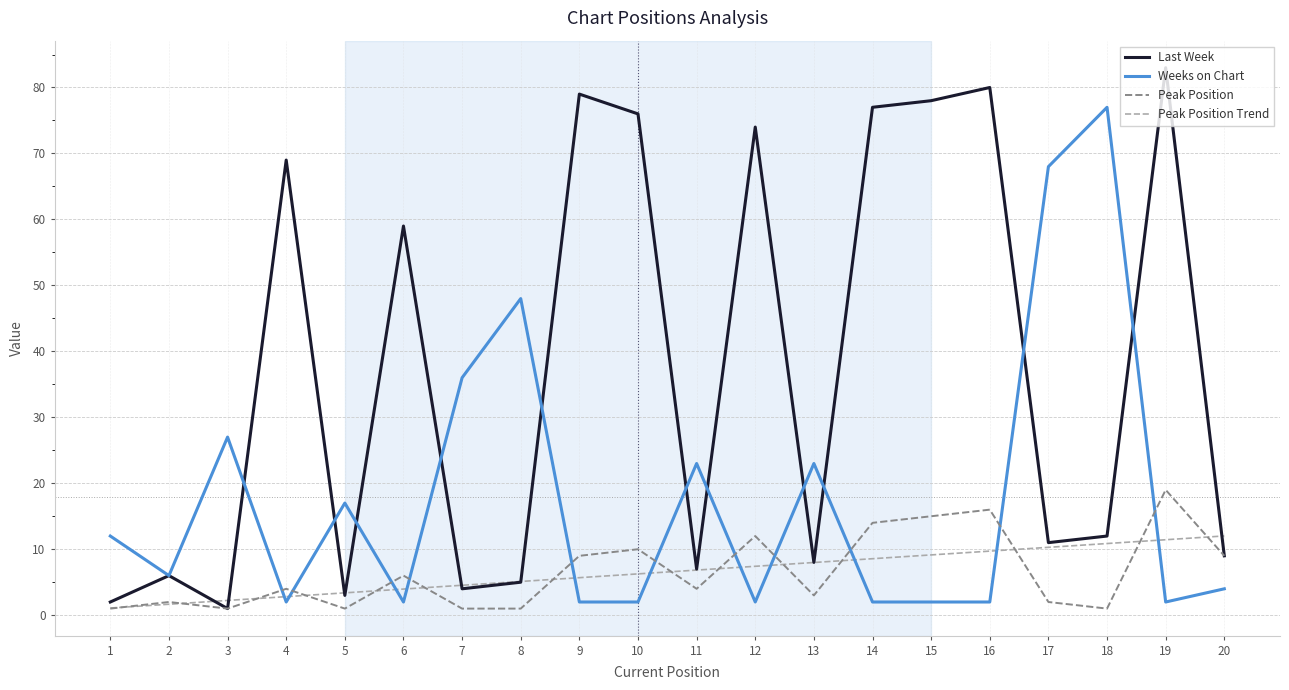

After their last crossing, which series has the higher values: Weeks on Chart or Peak Position Trend?

Peak Position Trend